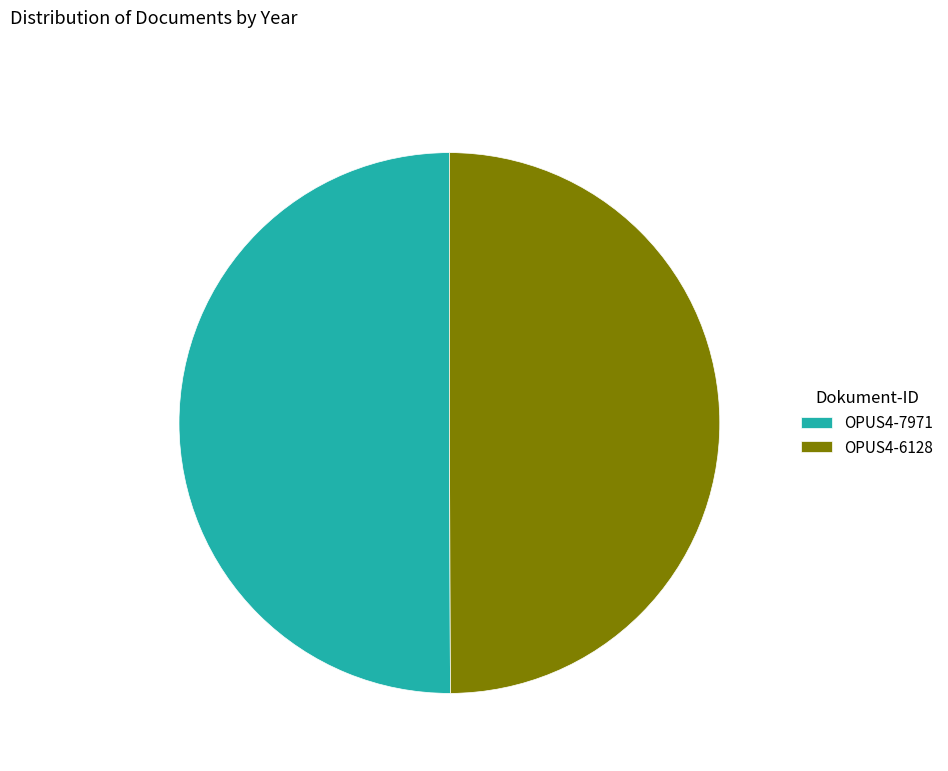

Is it true that OPUS4-7971 is 50% of the pie?

True